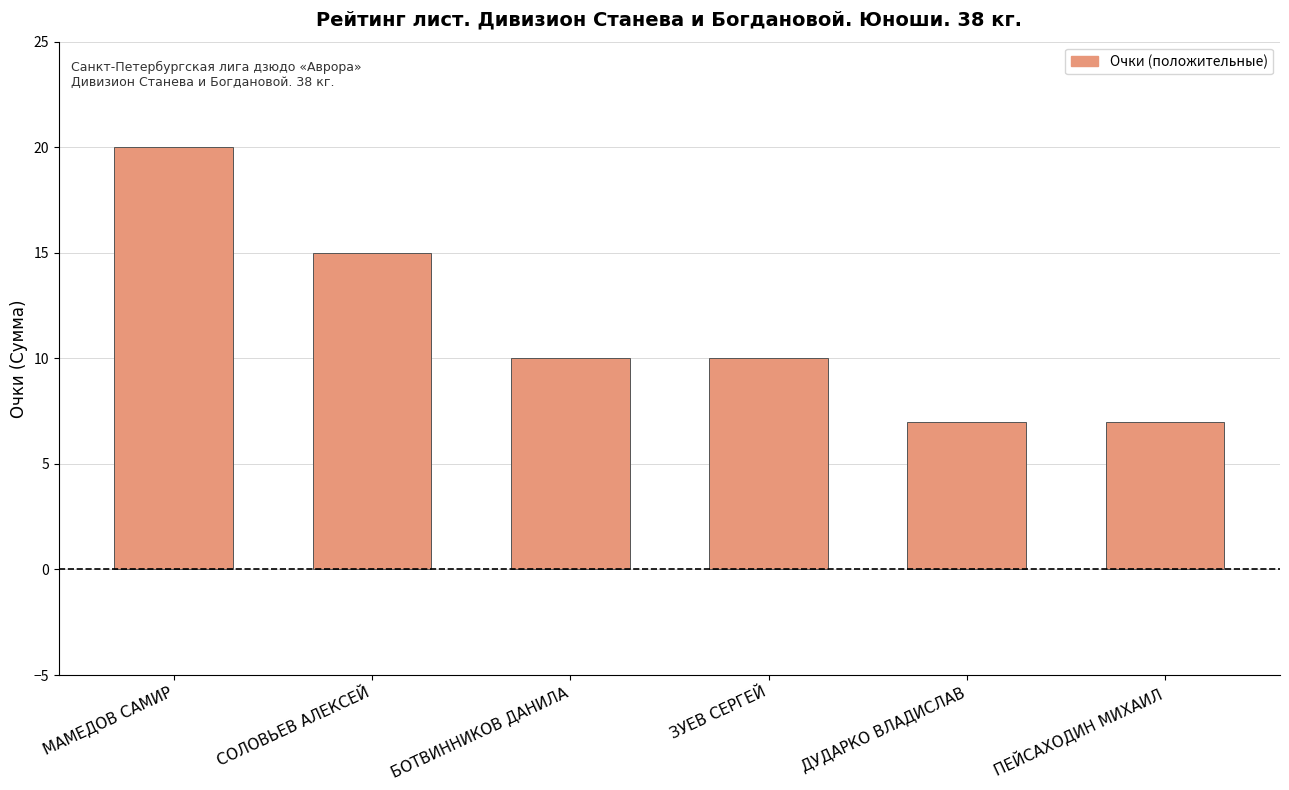

The chart shows a value of 12 at ДУДАРКО ВЛАДИСЛАВ. True or false?

False